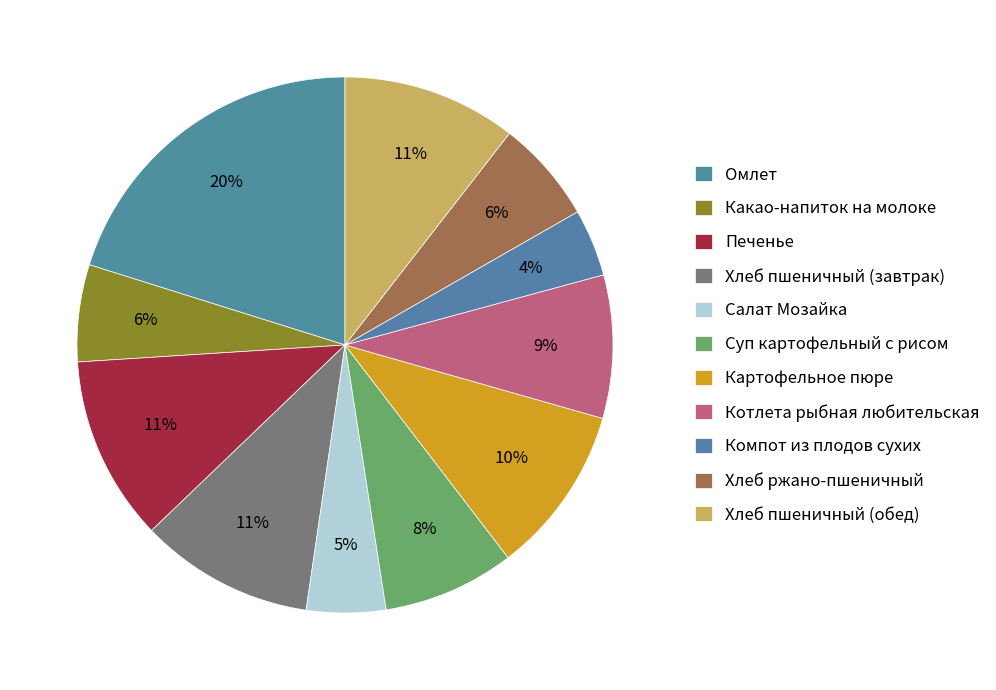

The Суп картофельный с рисом slice represents 1% of the pie. True or false?

False